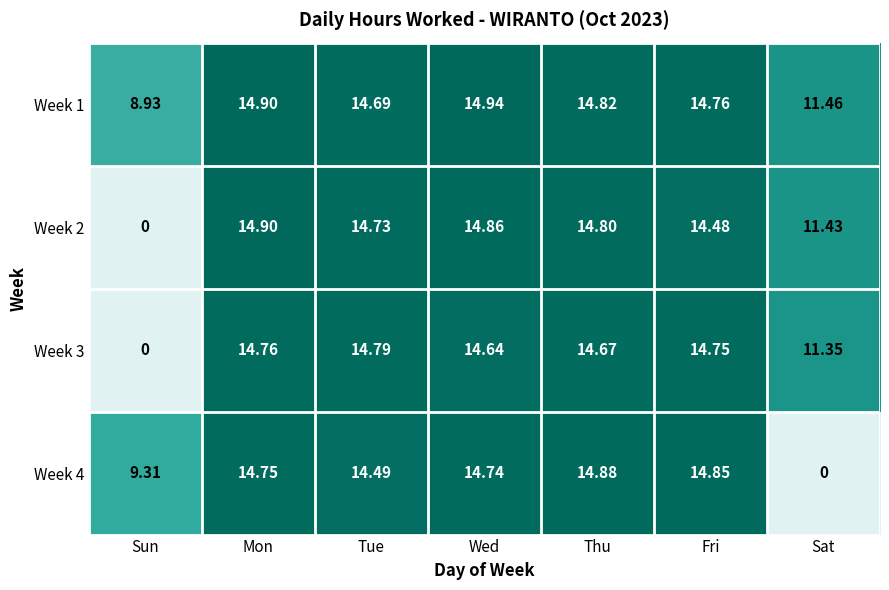

Rank the categories by Week 1 value from lowest to highest.

Sun, Sat, Tue, Fri, Thu, Mon, Wed